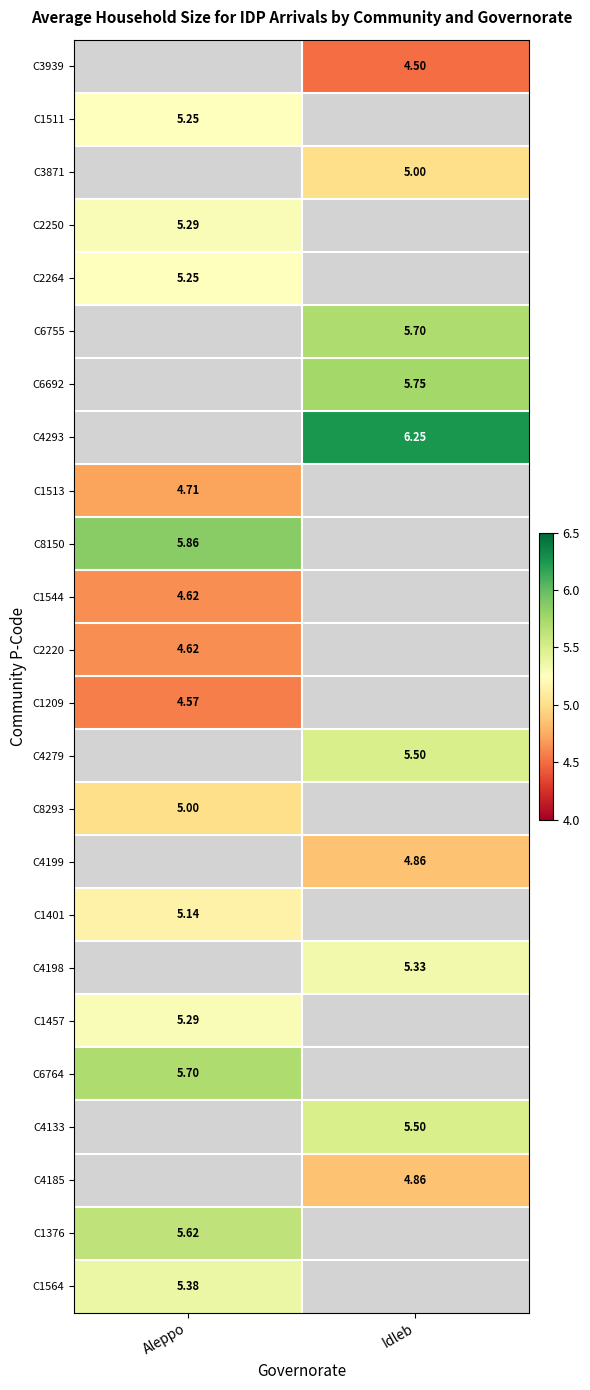

Is the value of C1401 at Aleppo greater than the value of C3871 at Idleb?

Yes